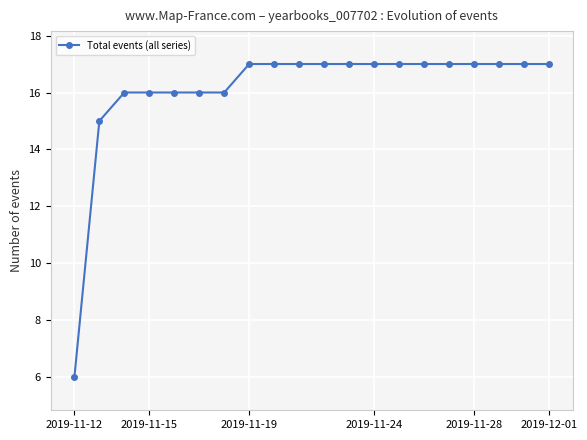

What is the value of the 15th point from the left?

17